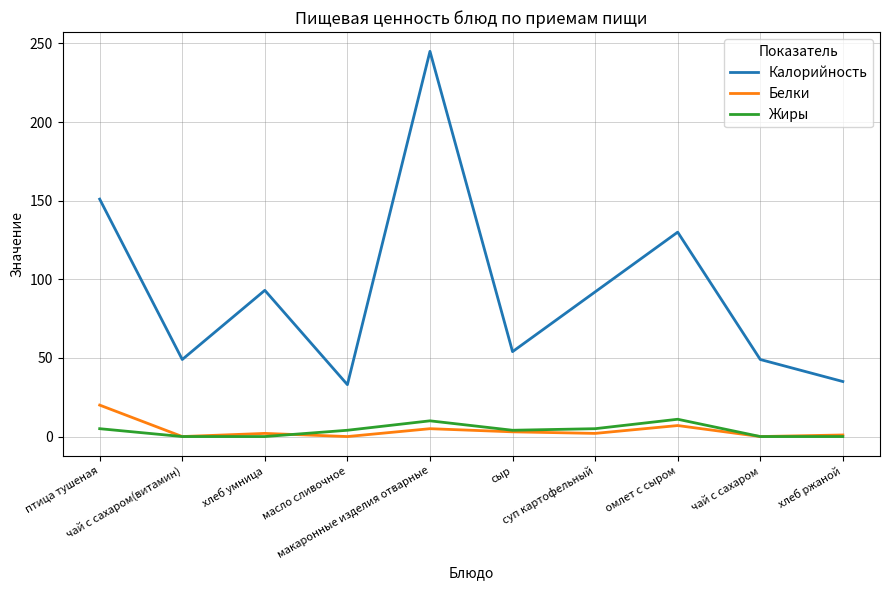

The value of Жиры at хлеб умница is 0. True or false?

True